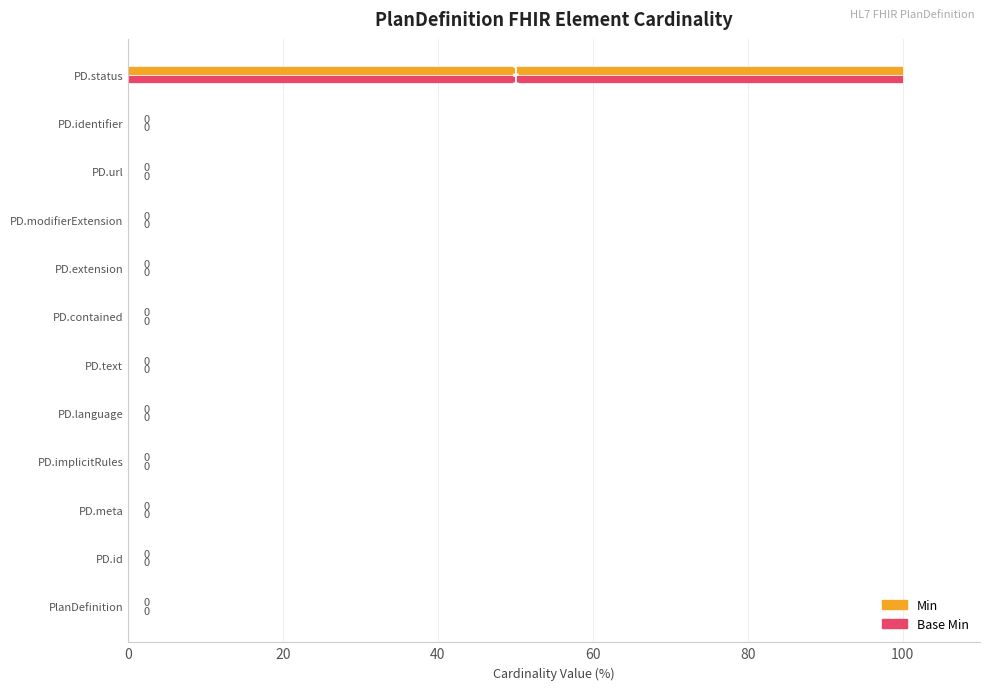

At which category is the sum across all series the highest?

PD.status